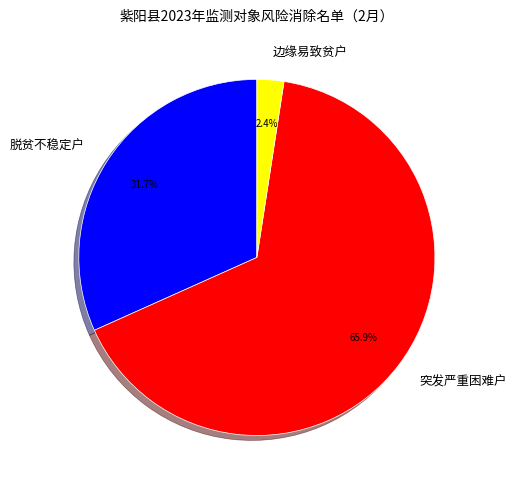

True or false: 突发严重困难户 accounts for 66% of the total.

True